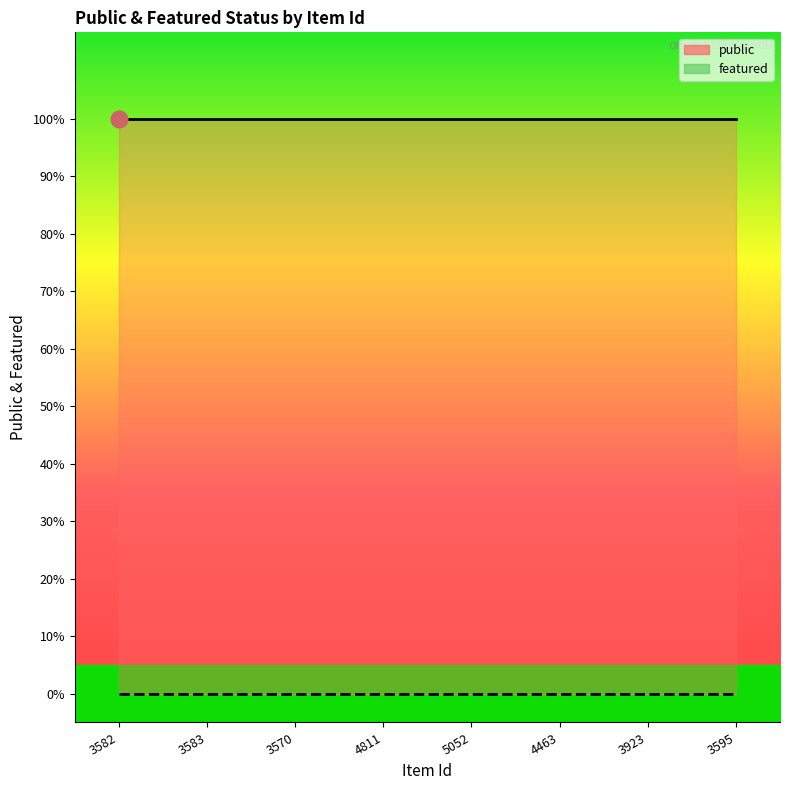

Does the chart have visible grid lines?

No